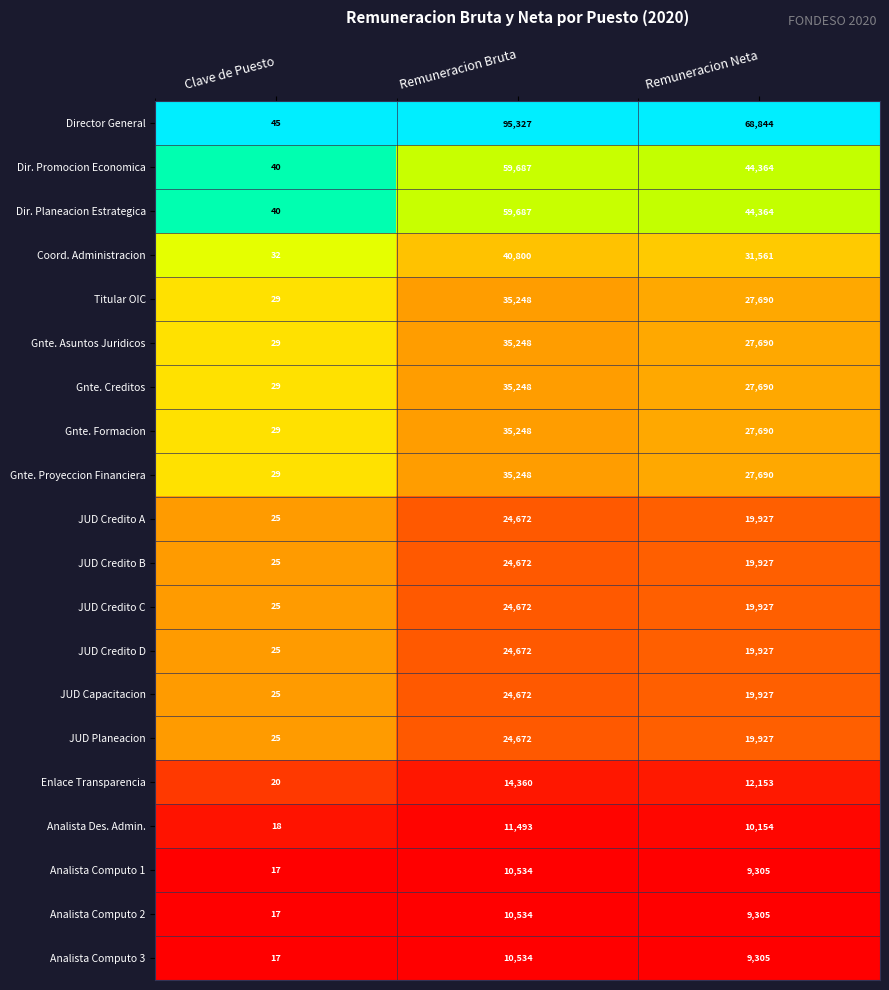

The value of Titular OIC at Remuneracion Neta is 48757. True or false?

False